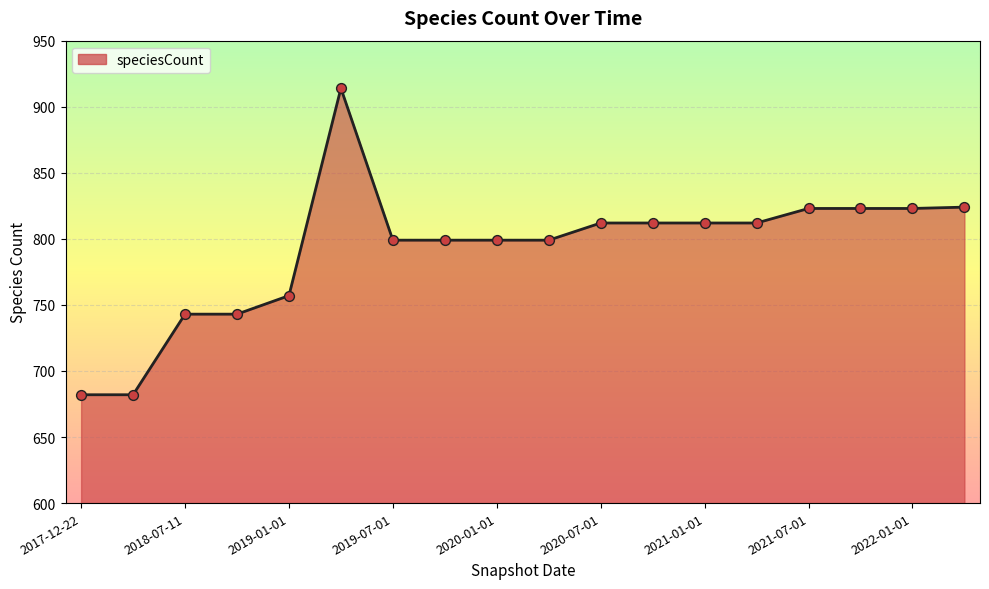

What is the minimum value shown in the chart?

682